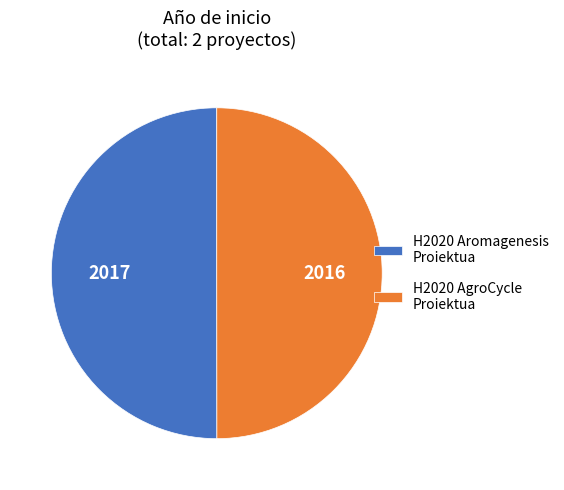

The H2020 Aromagenesis Proiektua slice represents 50% of the pie. True or false?

True